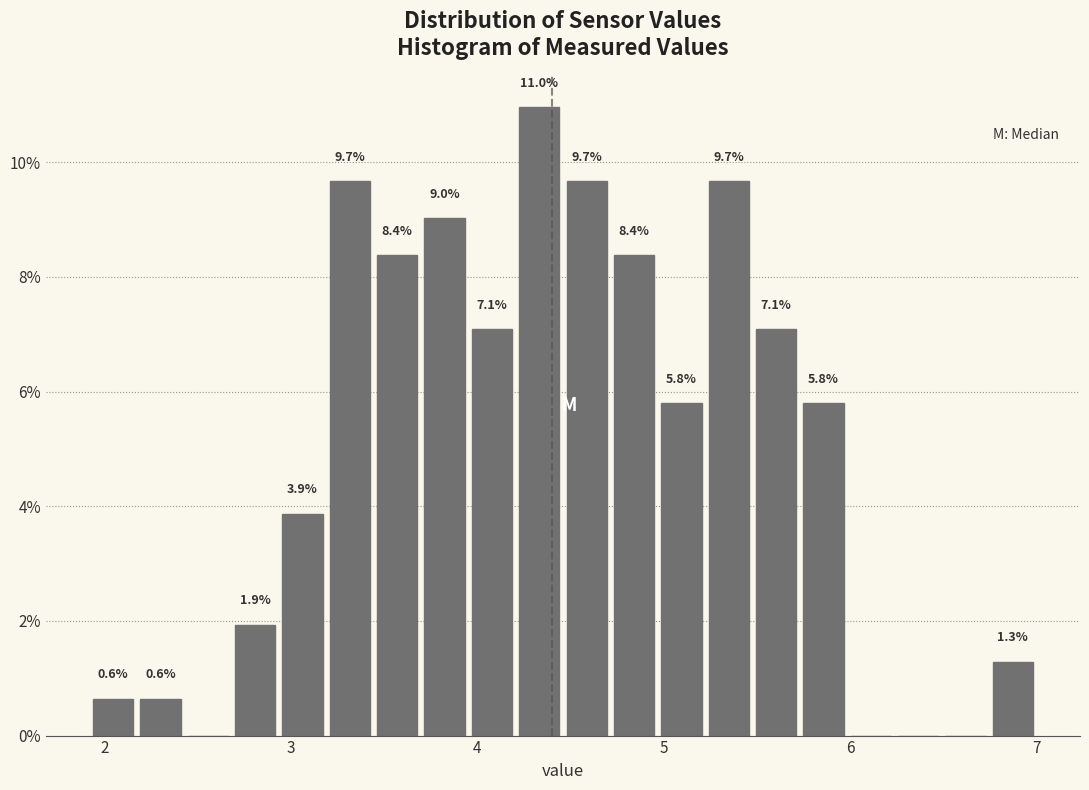

Around what value on the x-axis is the tallest bar? Give the approximate position of its centre, as read against the axis.

4.3